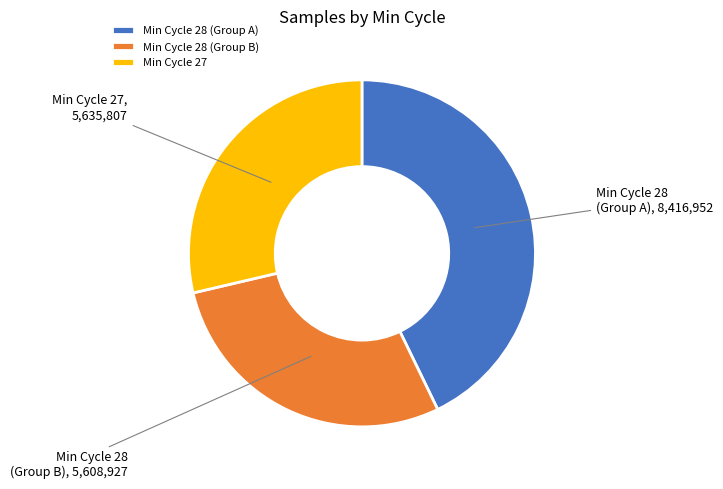

Does any single category account for the majority?

No